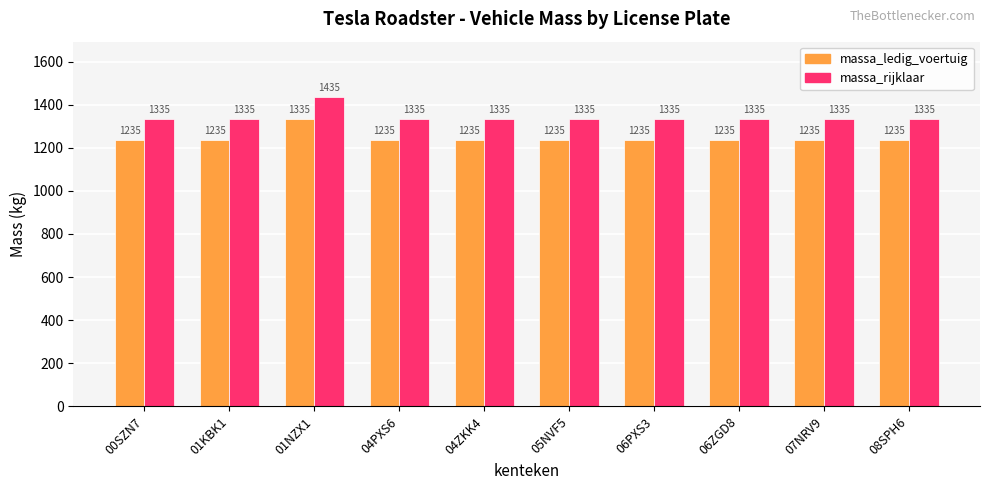

How many bars are there in each group?

2